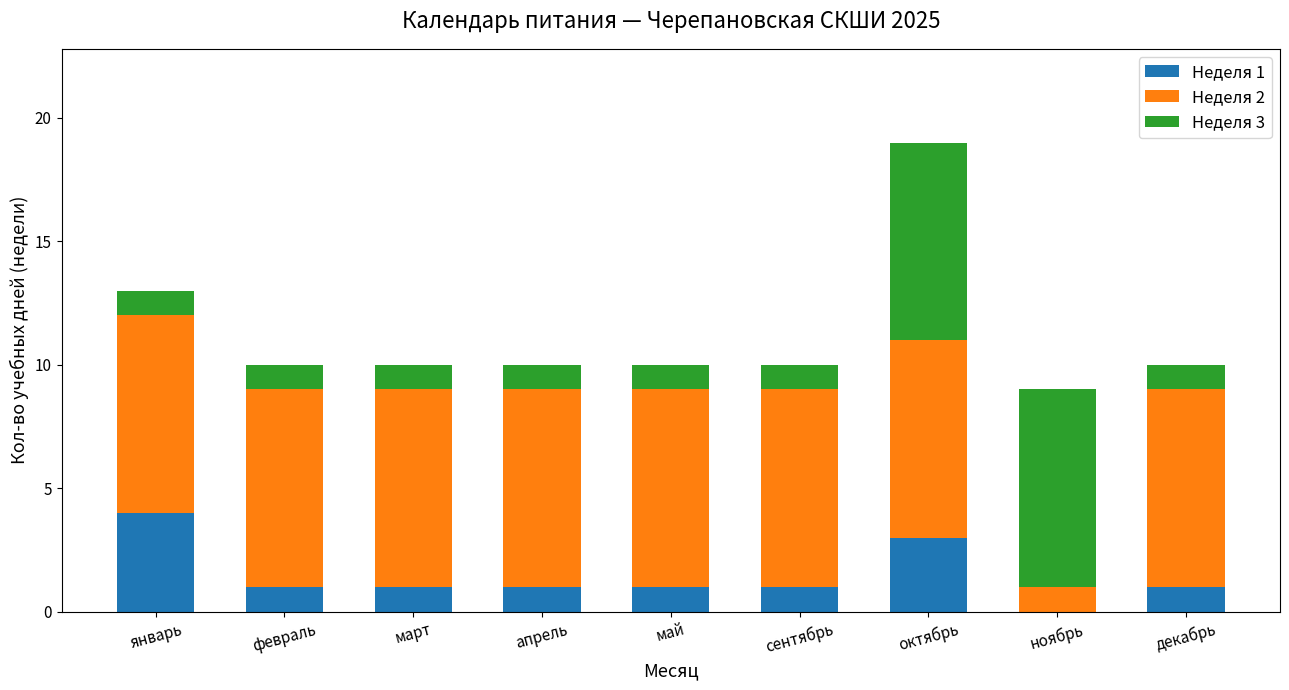

What is the total value across all series at ноябрь?

9